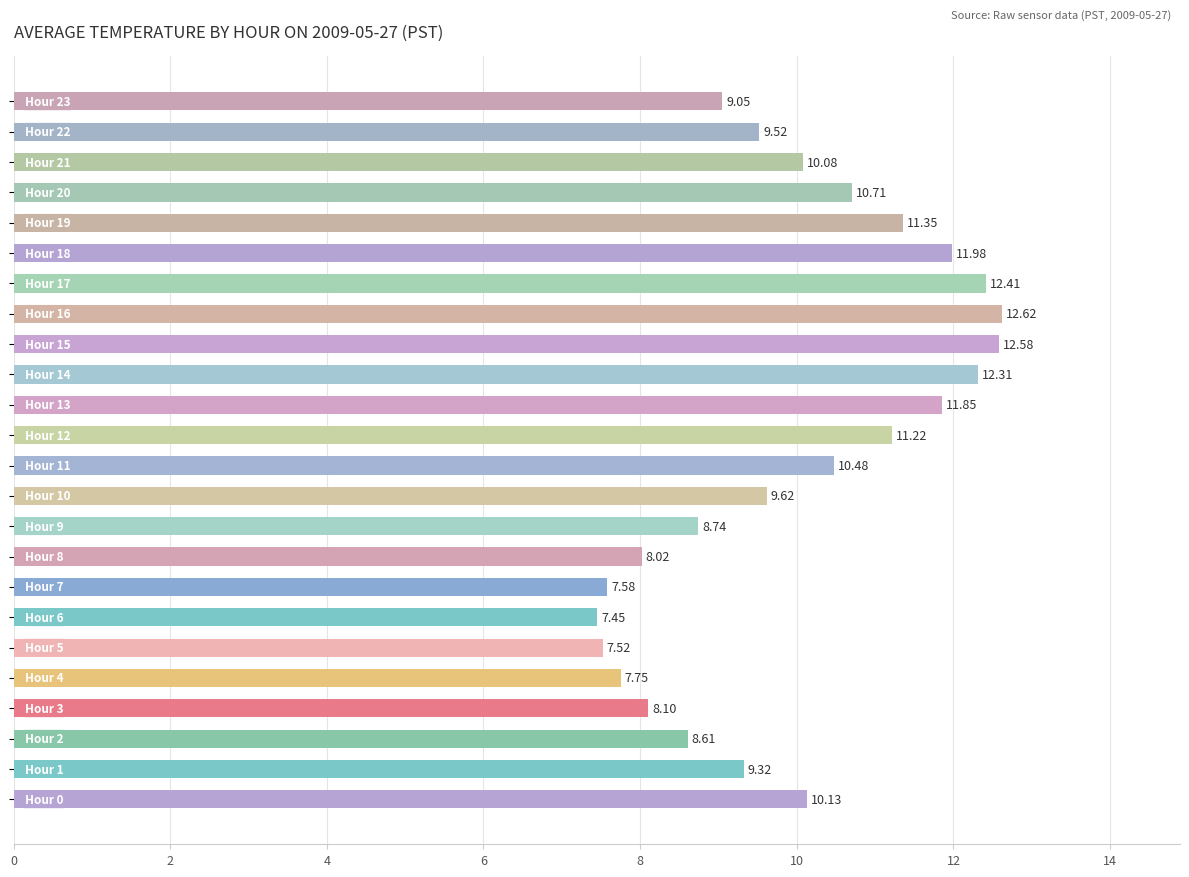

How many categories are shown in the chart?

24